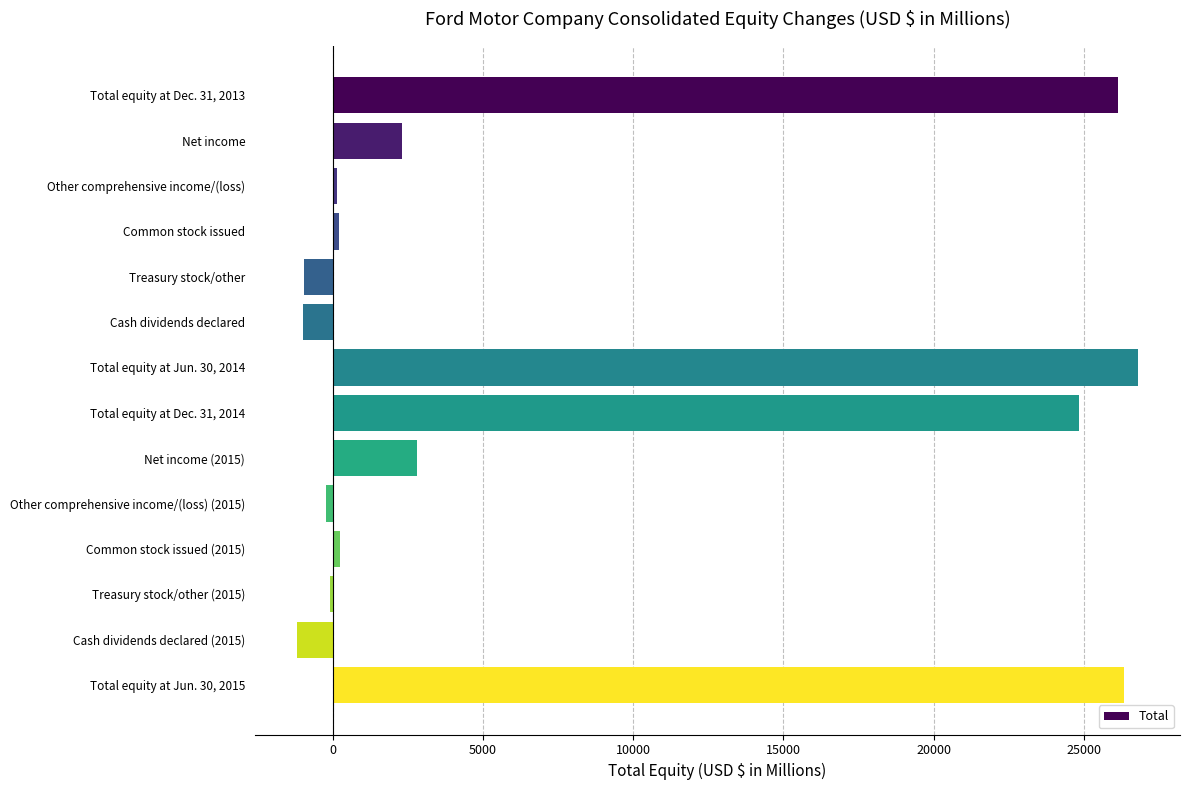

What is the greatest value displayed?

26807